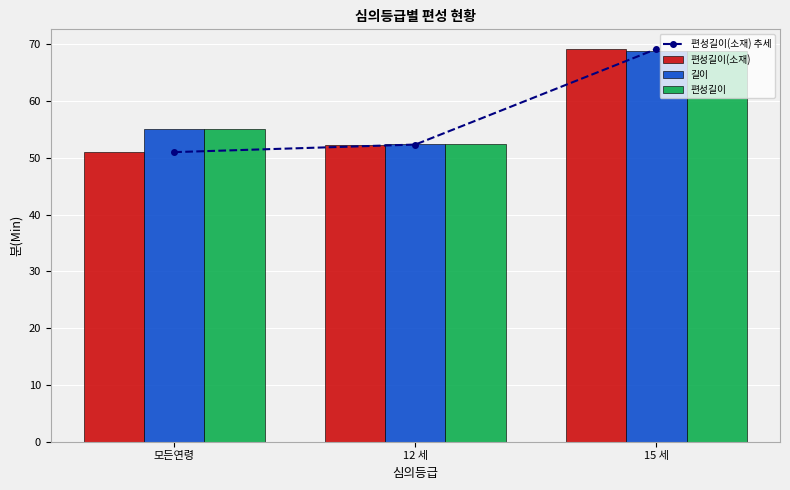

Is the value of 편성길이(소재) at 15 세 greater than the value of 편성길이 at 모든연령?

Yes